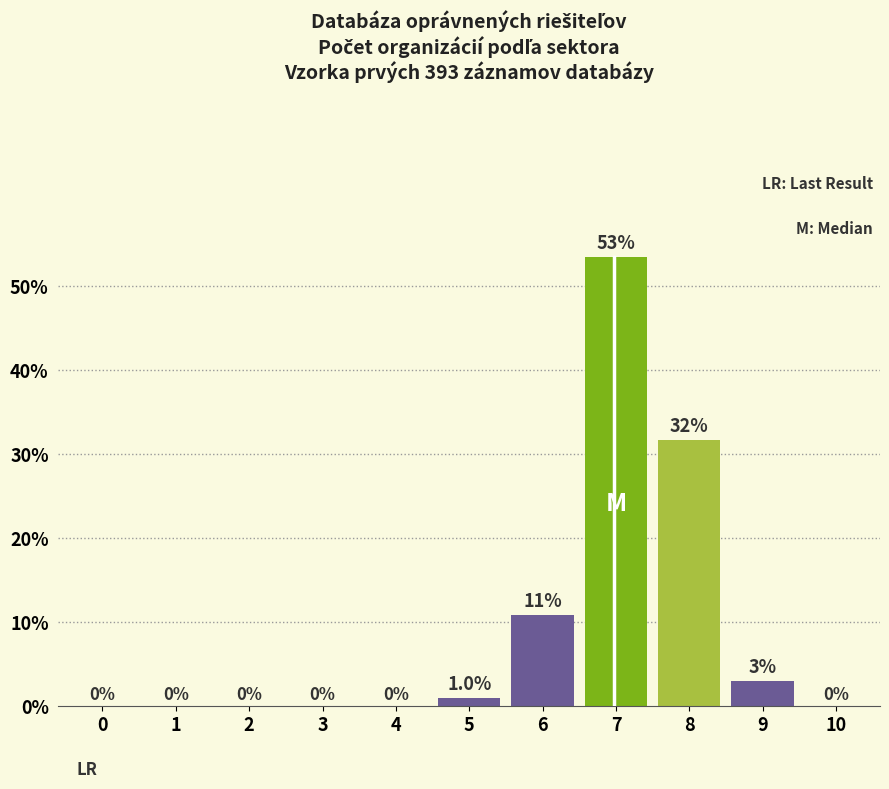

Reading left to right, list all the values displayed in this chart.

0=0.0	1=0.0	2=0.0	3=0.0	4=0.0	5=1.0	6=10.9	7=53.5	8=31.7	9=3.0	10=0.0